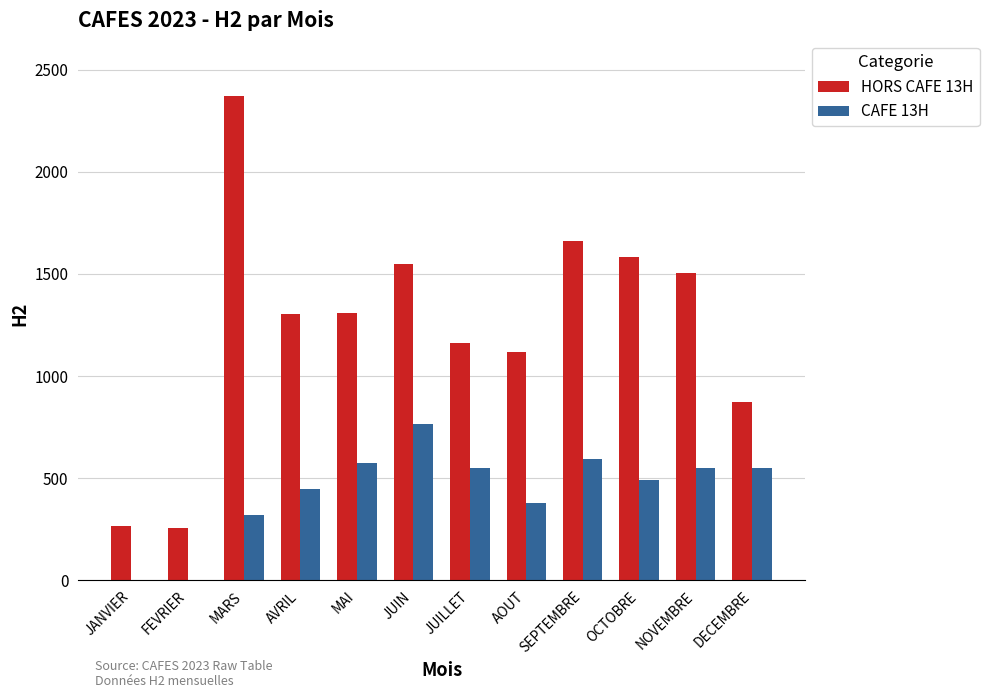

What is the average value of the CAFE 13H series?

435